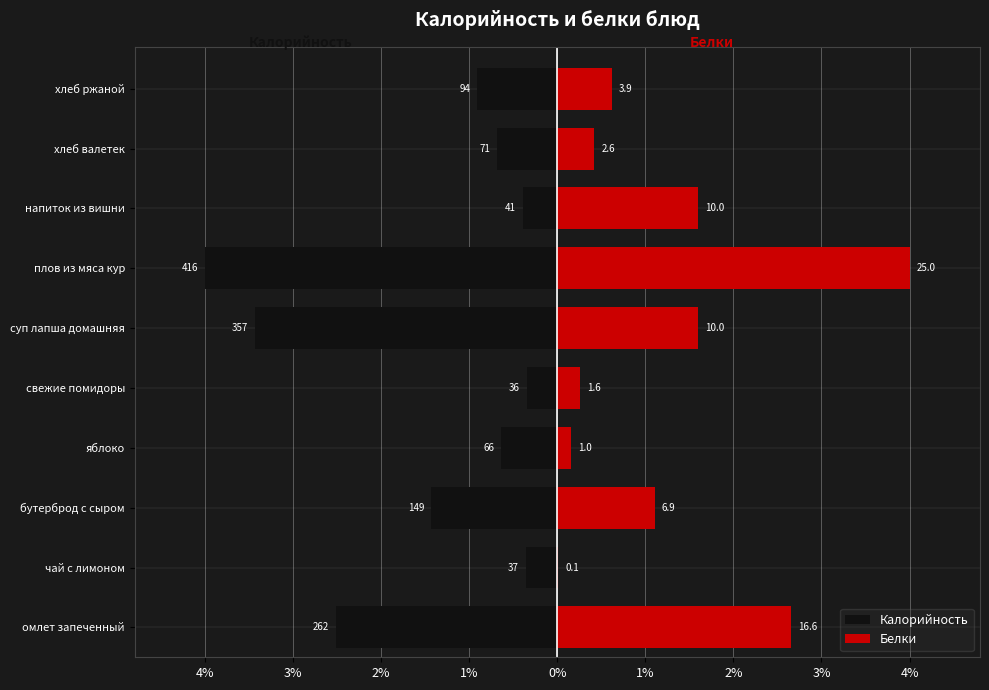

Is it true that Калорийность equals -4.3 at 4%?

False